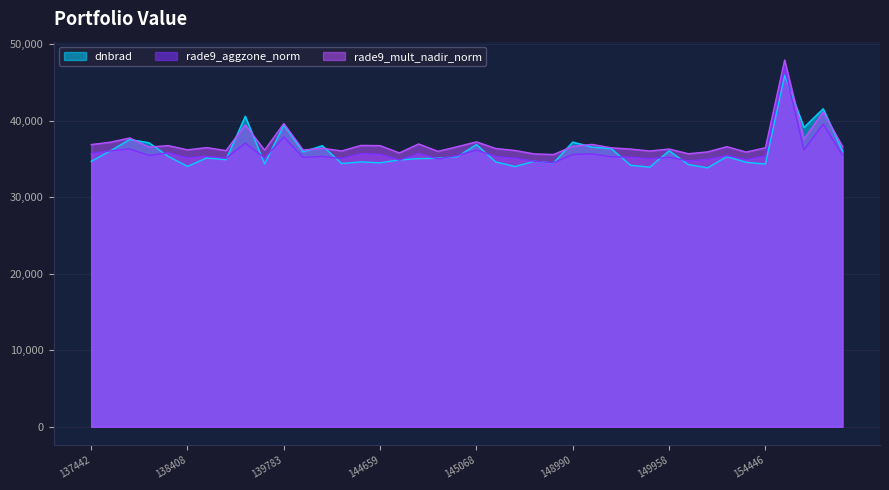

Reading left to right, extract all data points from this chart.

dnbrad: 34695.3	36075.8	37568.8	37134.7	35351.8	34043.4	35142.2	34913.5	40597.9	34376.8	39431.3	35937.2	36745.4	34415.5	34627.1	34512.8	34887.5	35058.5	35110.2	35305.0	36890.9	34628.1	34025.5	34701.6	34486.7	37220.6	36566.2	36364.6	34187.3	33943.2	36083.9	34281.9	33854.7	35313.7	34578.9	34349.7	45947.5	39136.6	41575.7	36063.0
rade9_aggzone_norm: 35706.5	36070.2	36325.5	35470.4	35820.0	35174.2	35367.8	35100.7	37083.9	35149.3	37876.5	35212.4	35348.2	35062.8	35716.8	35623.8	34875.5	35714.2	35009.4	35451.2	36170.9	35334.5	35108.8	34711.3	34511.1	35600.0	35674.7	35306.1	35249.9	35044.9	35232.6	34765.8	34944.4	35455.7	34919.6	35419.3	46947.5	36190.6	39566.2	35522.3
rade9_mult_nadir_norm: 36895.5	37206.8	37759.2	36565.6	36759.2	36208.8	36498.6	36107.0	39465.2	36170.9	39638.6	36177.7	36418.2	36058.8	36785.8	36752.7	35806.4	36974.6	36009.4	36612.6	37250.9	36384.6	36123.1	35674.5	35596.1	36672.9	36914.0	36469.3	36311.4	36054.5	36311.9	35697.4	35938.0	36618.6	35913.4	36478.2	47947.5	37610.6	41152.9	36666.4